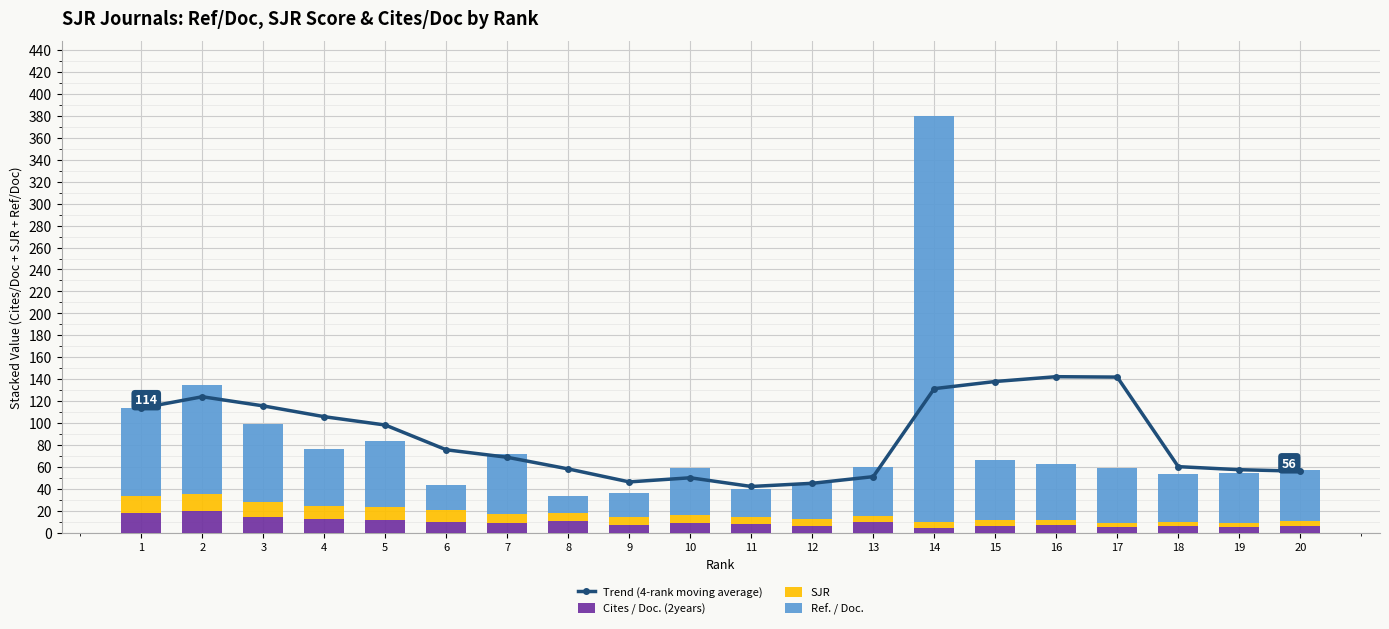

What is the value of the Trend (4-rank moving average) bar at the 15th from the left?

137.8